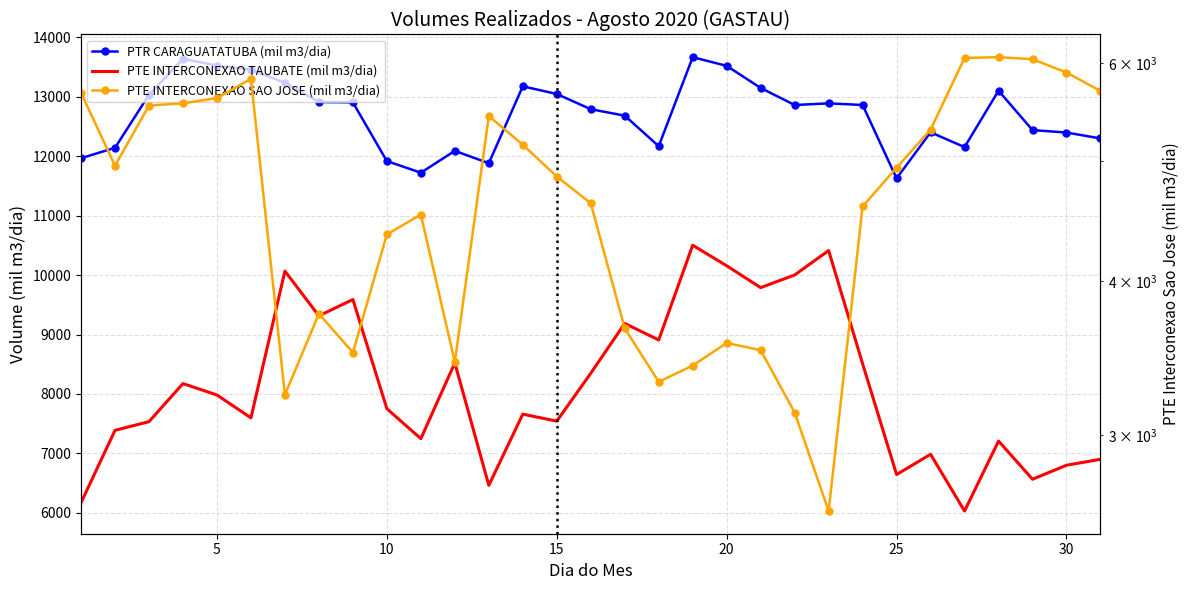

In PTR CARAGUATATUBA (mil m3/dia), how many points are lower than both neighbors (excluding endpoints)?

6